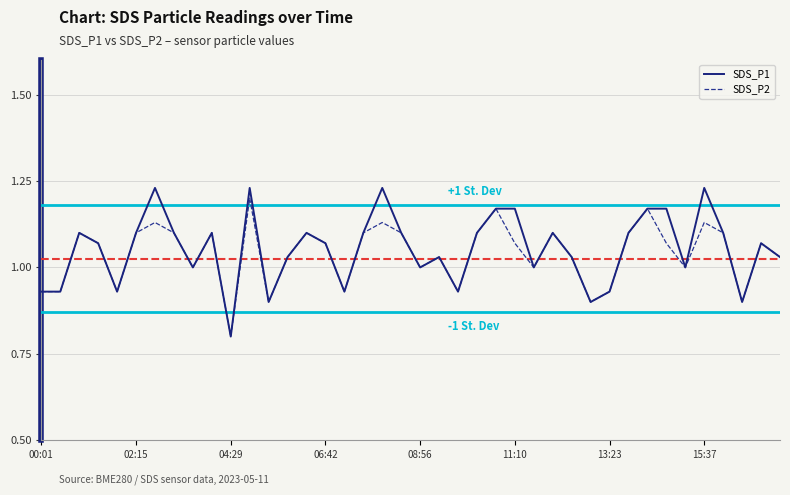

Which series has the widest spread of values?

SDS_P1